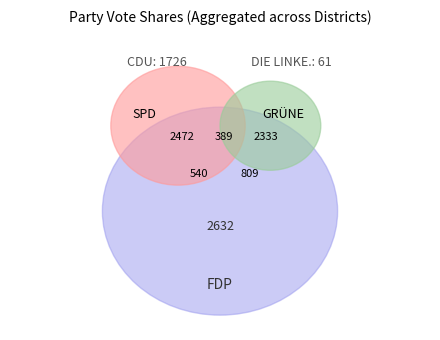

Which series has the widest spread of values?

FDP